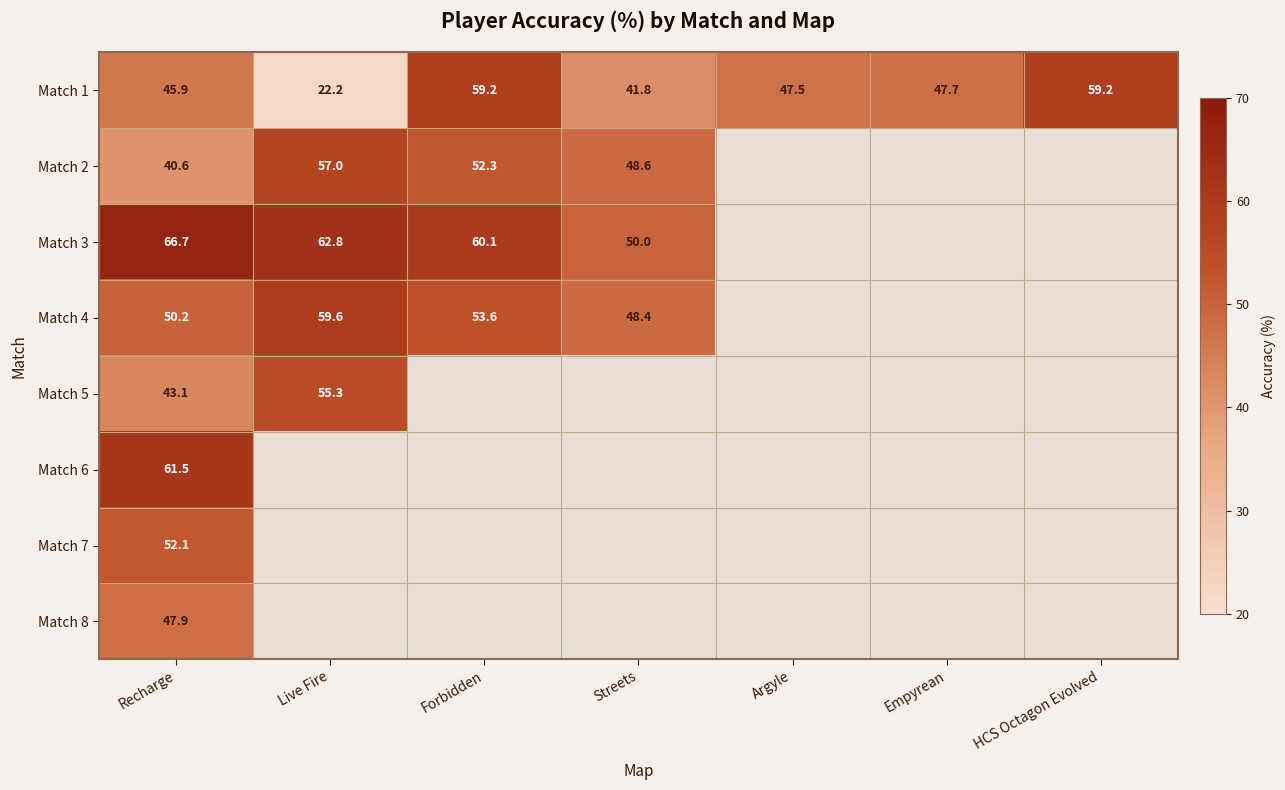

At which category is the sum across all series the highest?

Recharge